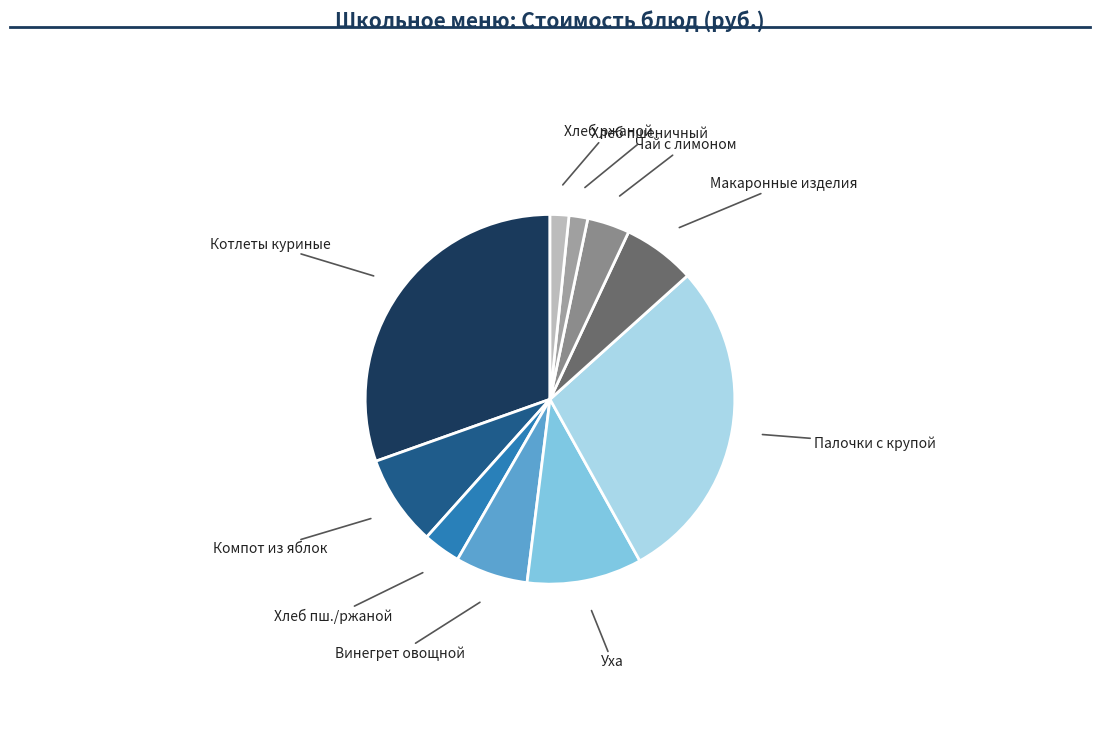

Is the sum of Чай с лимоном and Котлеты куриные greater than half?

No